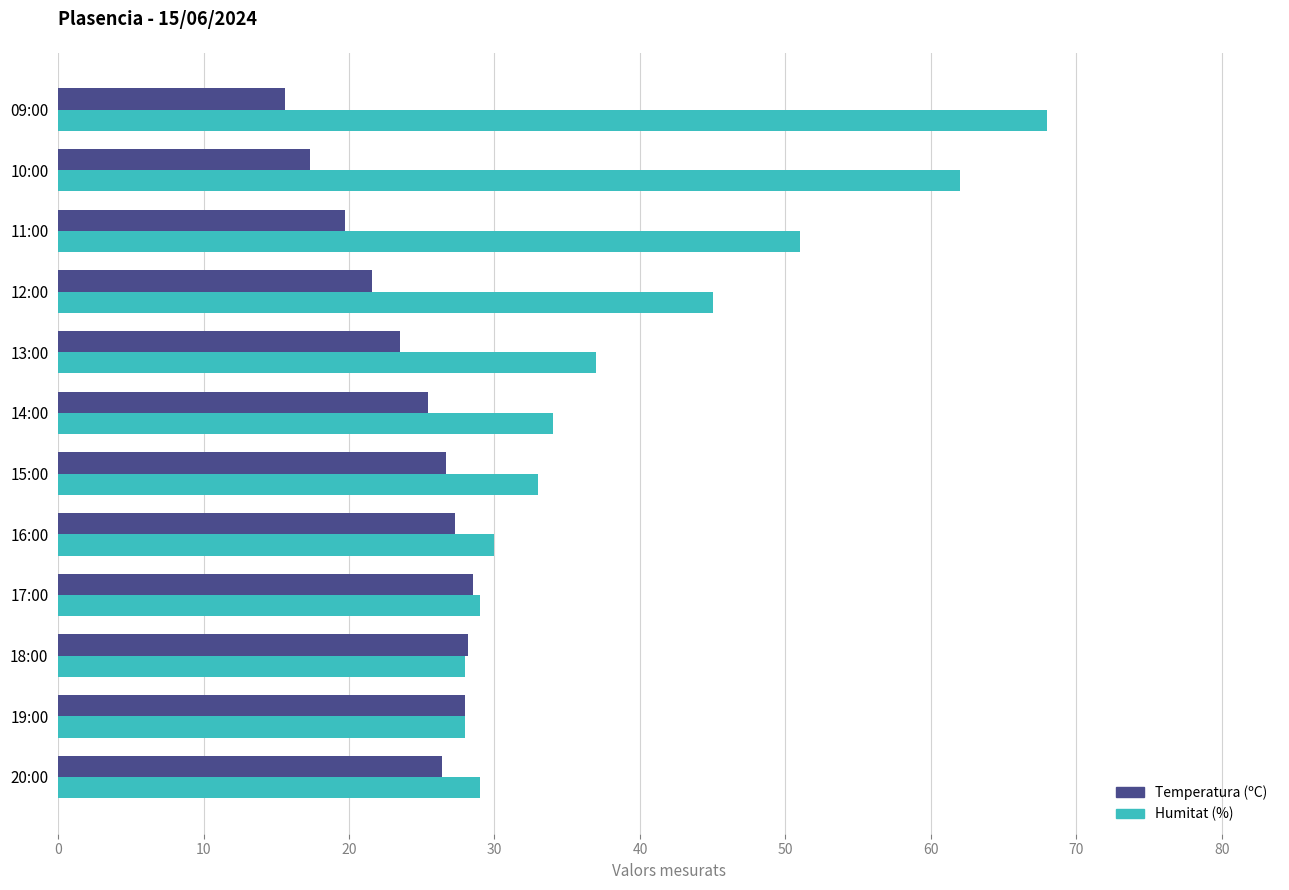

True or false: Humitat (%) has a value of 22.1 at 14:00.

False